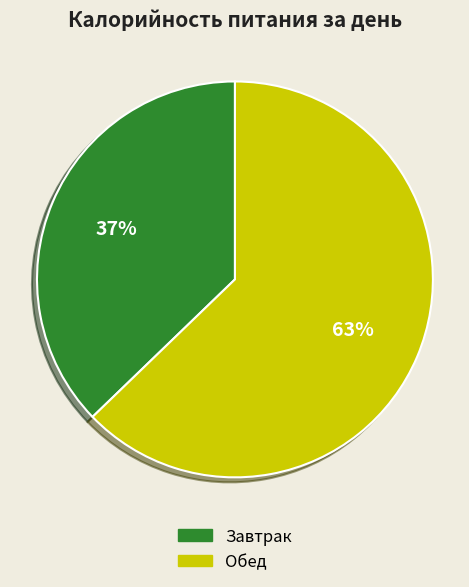

To the nearest percent, what percentage of the pie is Обед?

63%